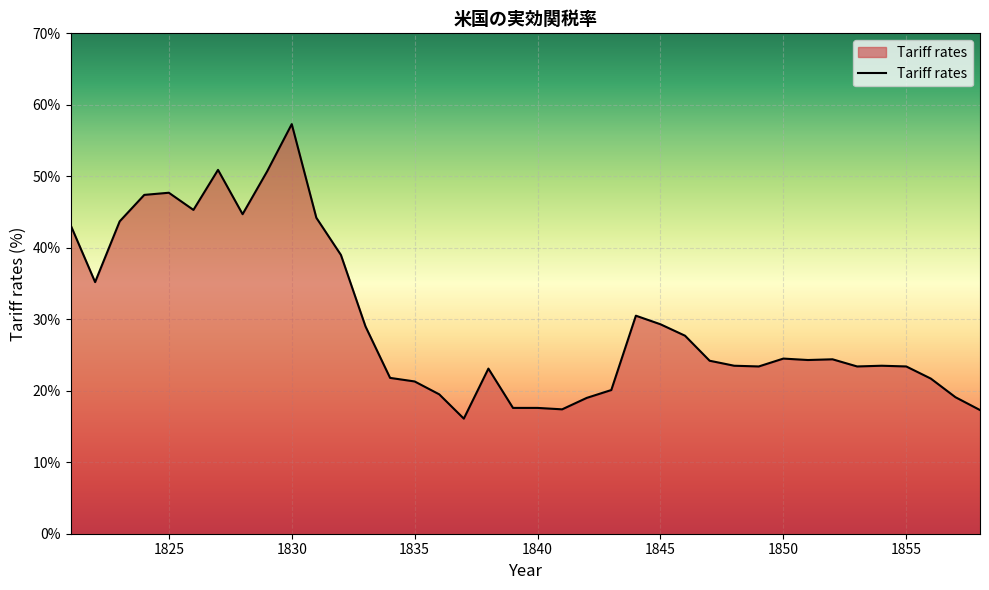

How many lines are shown in the chart?

1